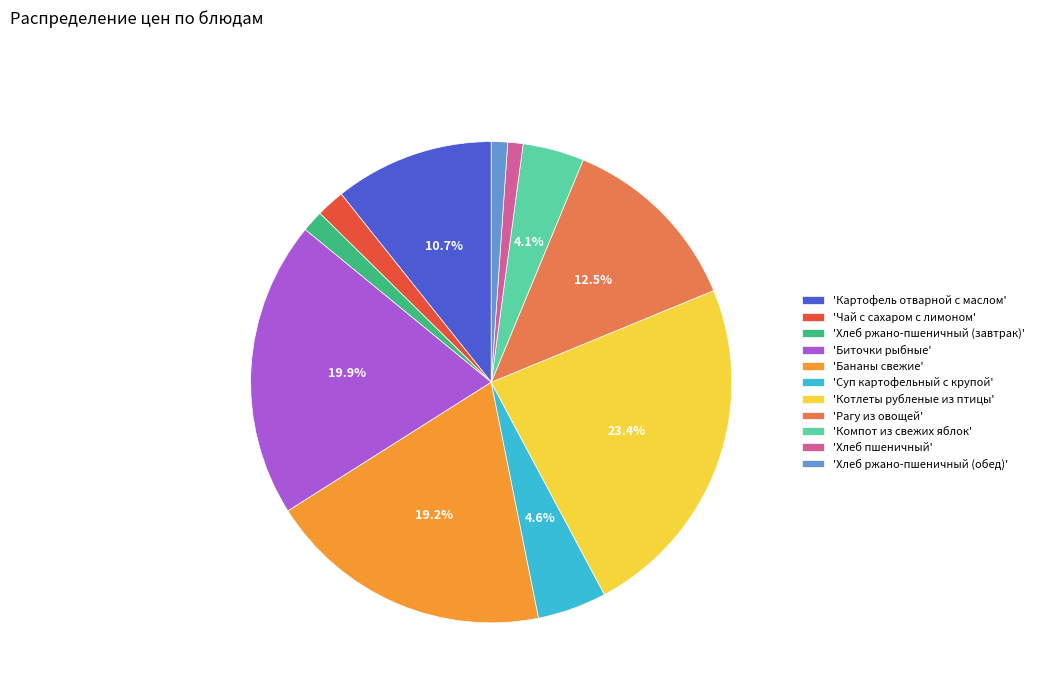

Which category has the biggest portion of the pie?

'Котлеты рубленые из птицы'